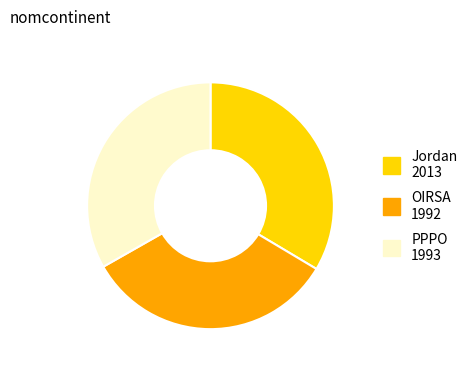

Is the sum of PPPO and OIRSA greater than half?

Yes